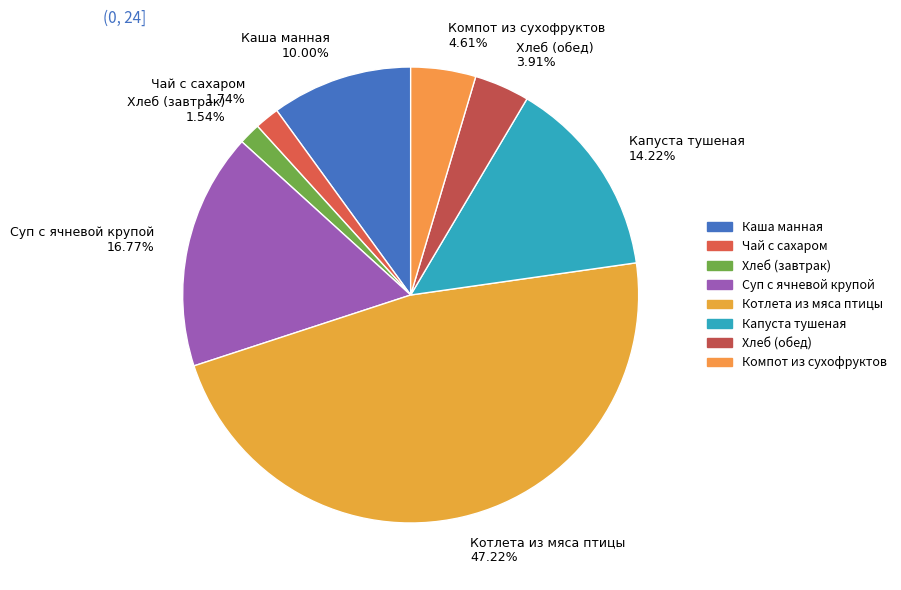

What percentage is the Хлеб (завтрак) slice, to the nearest percent?

2%